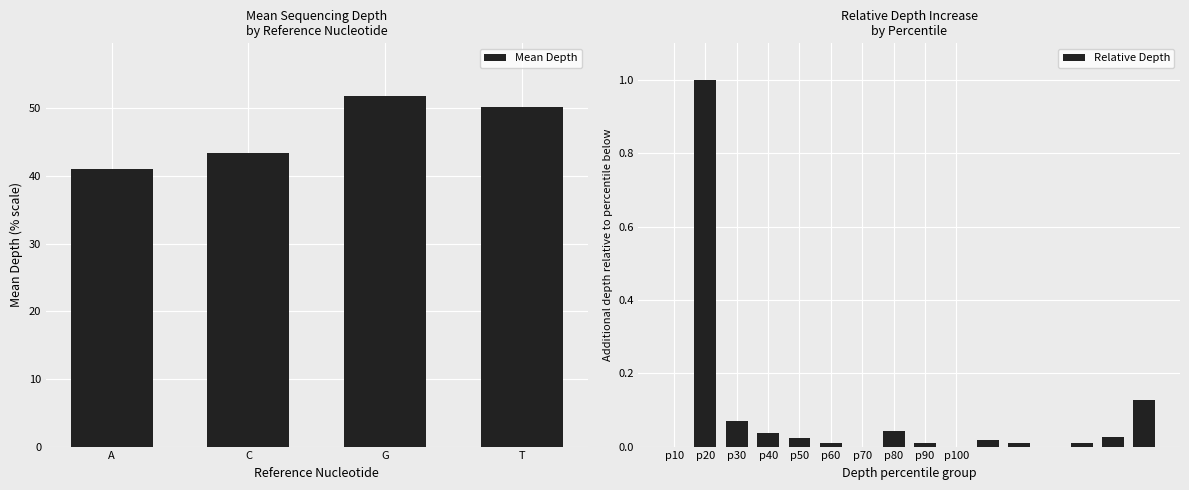

What is the lowest value of the Mean Depth series?

41.0